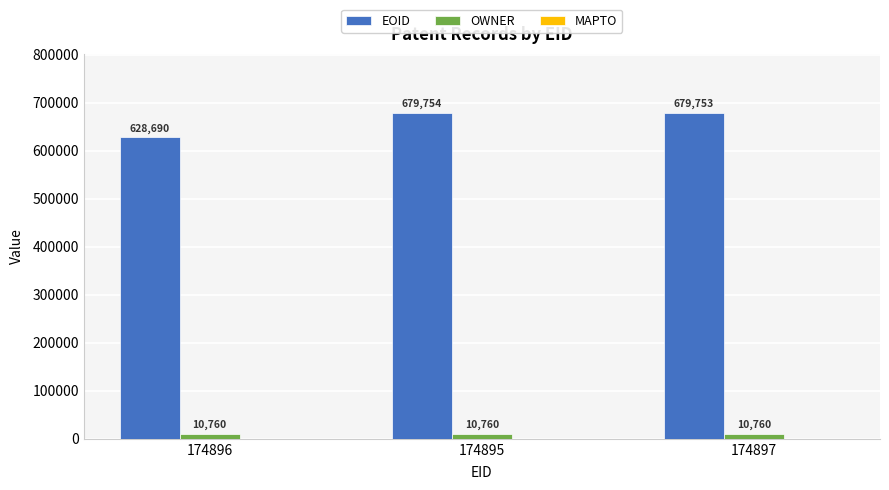

Count the number of categories in the chart.

3